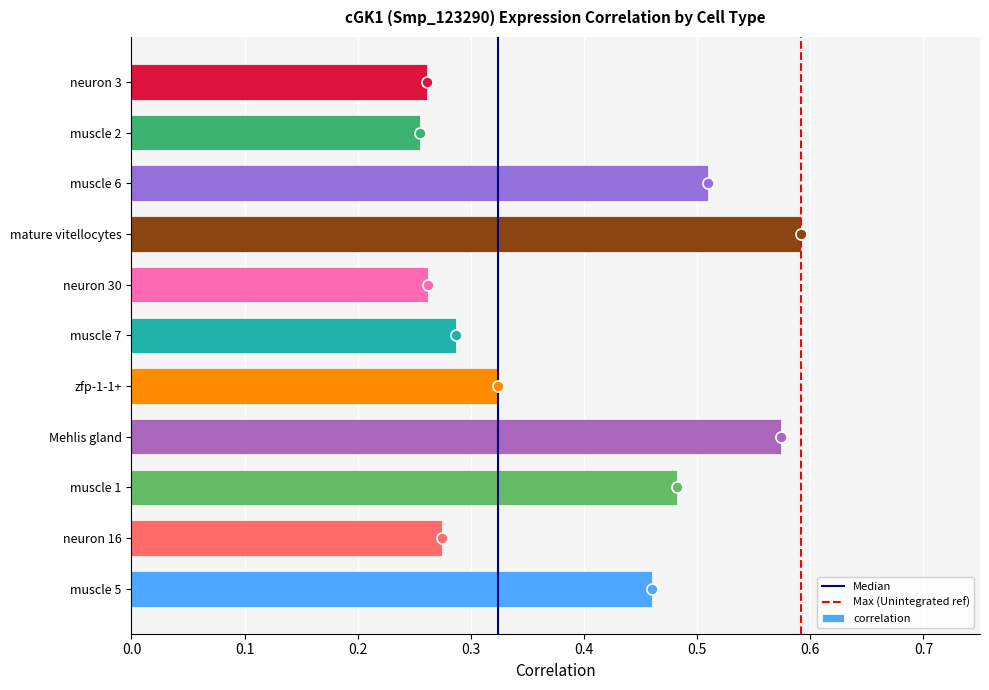

How many data points does each series have?

11